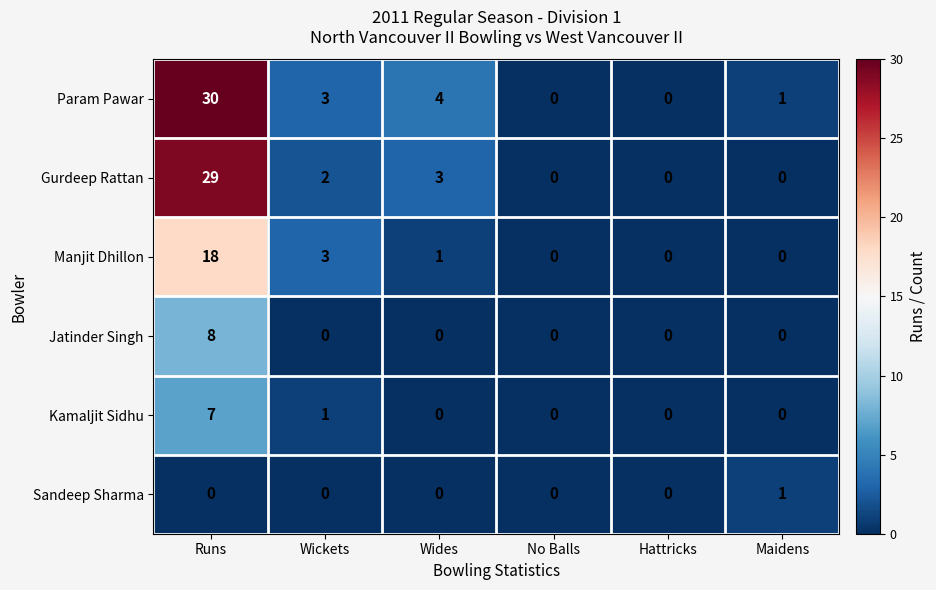

What is the difference between the highest and lowest values at Wickets?

3